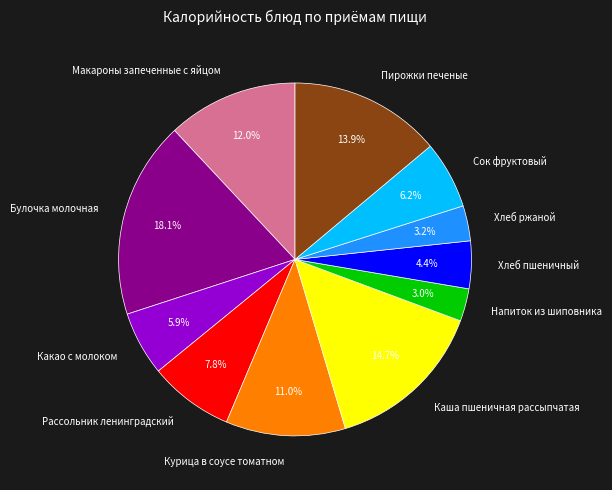

How much of the chart is everything except Какао с молоком?

94.1%